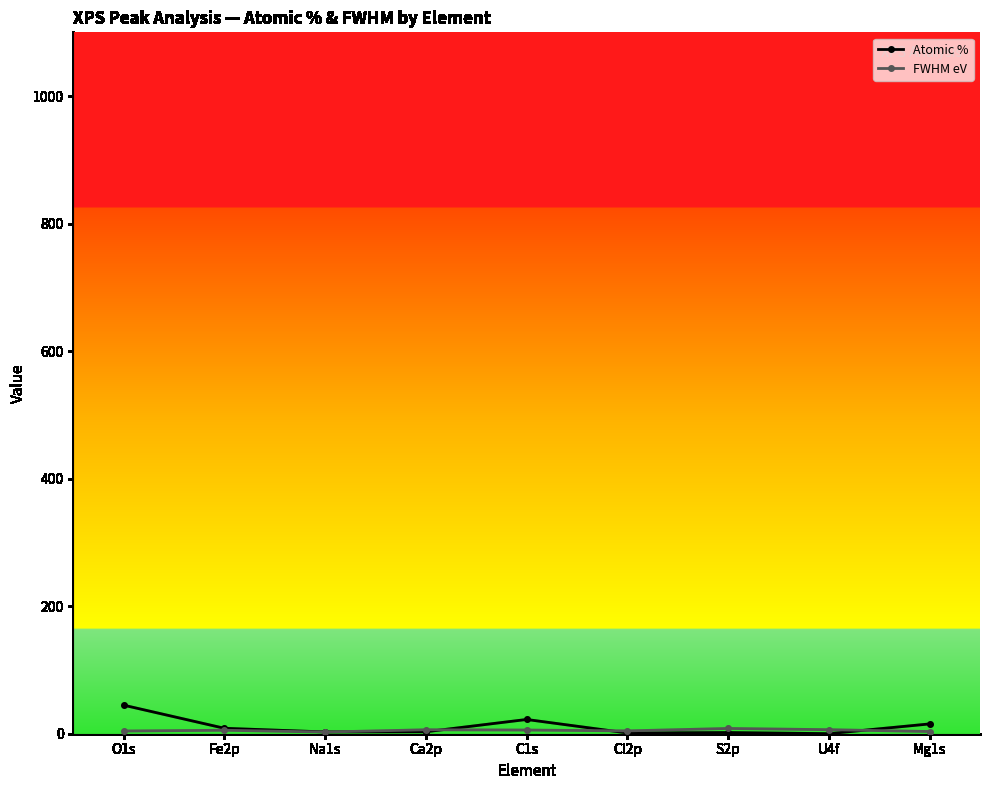

What is the label of the 9th point from the left?

Mg1s